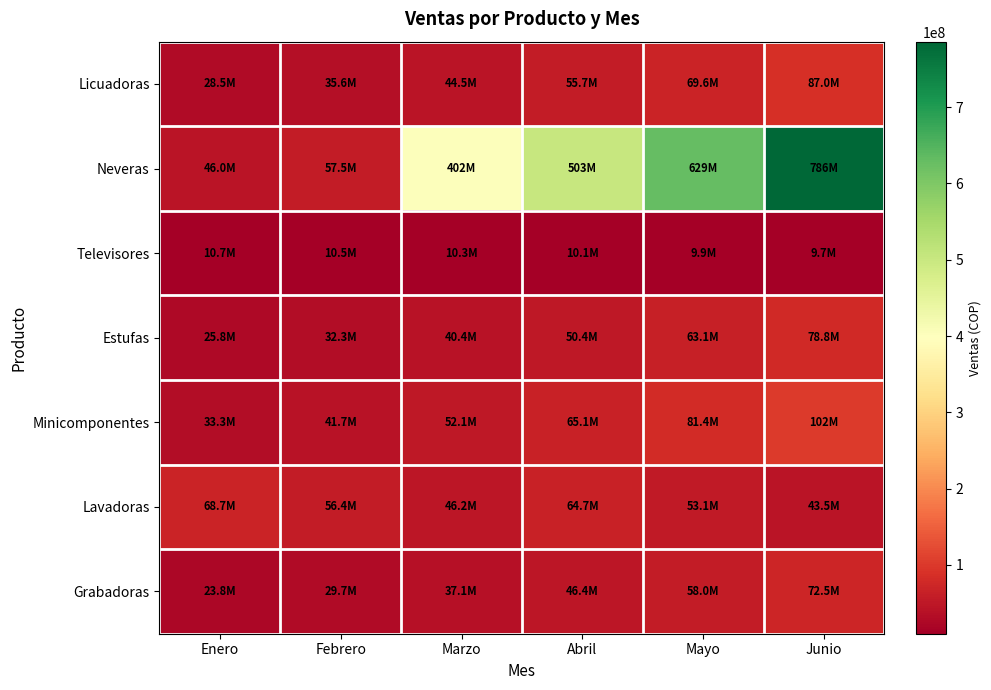

What is the maximum value shown in the chart?

785893554.7